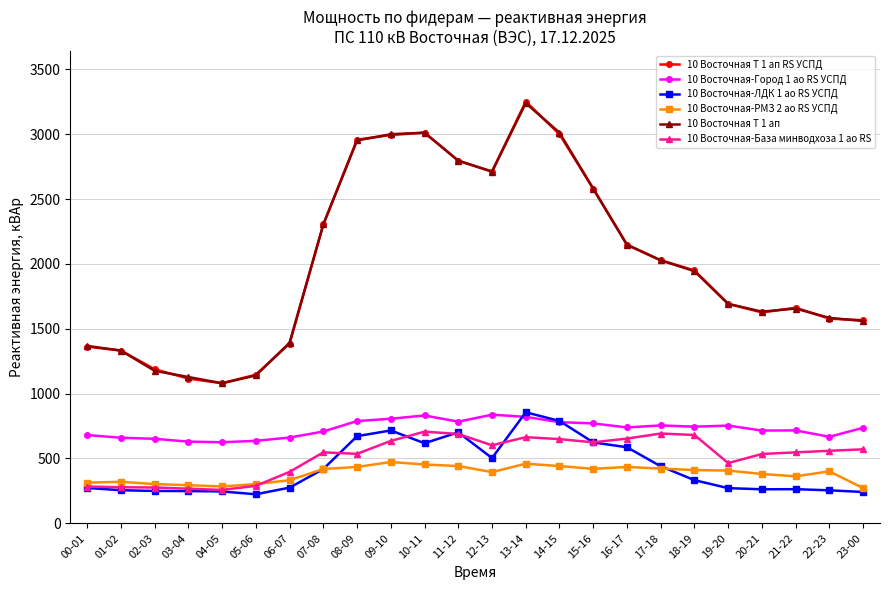

What is the lowest value of the 10 Восточная-Город 1 ао RS УСПД series?

625.2